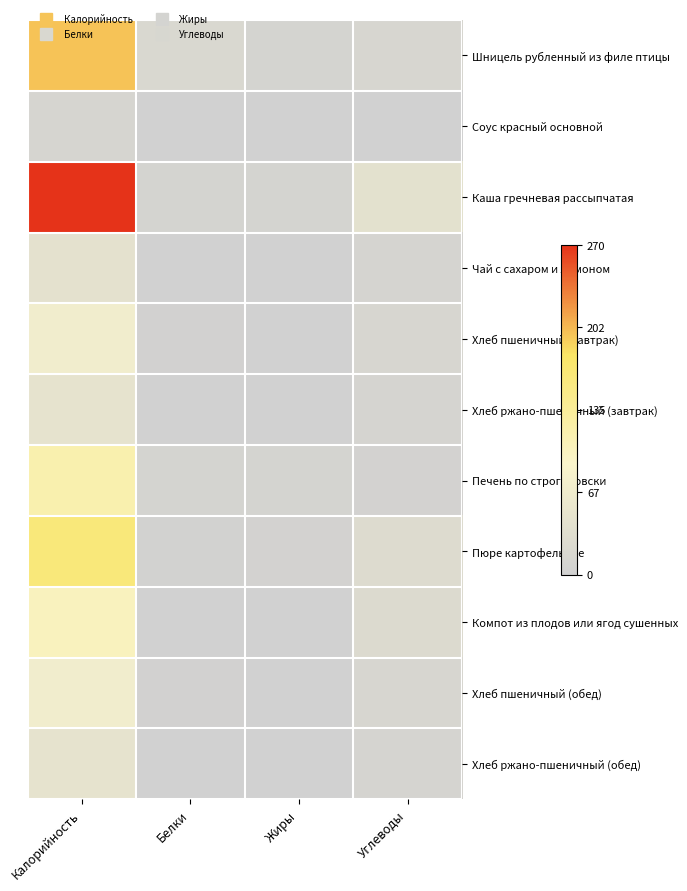

What is the difference between the highest and lowest values at Жиры?

7.7